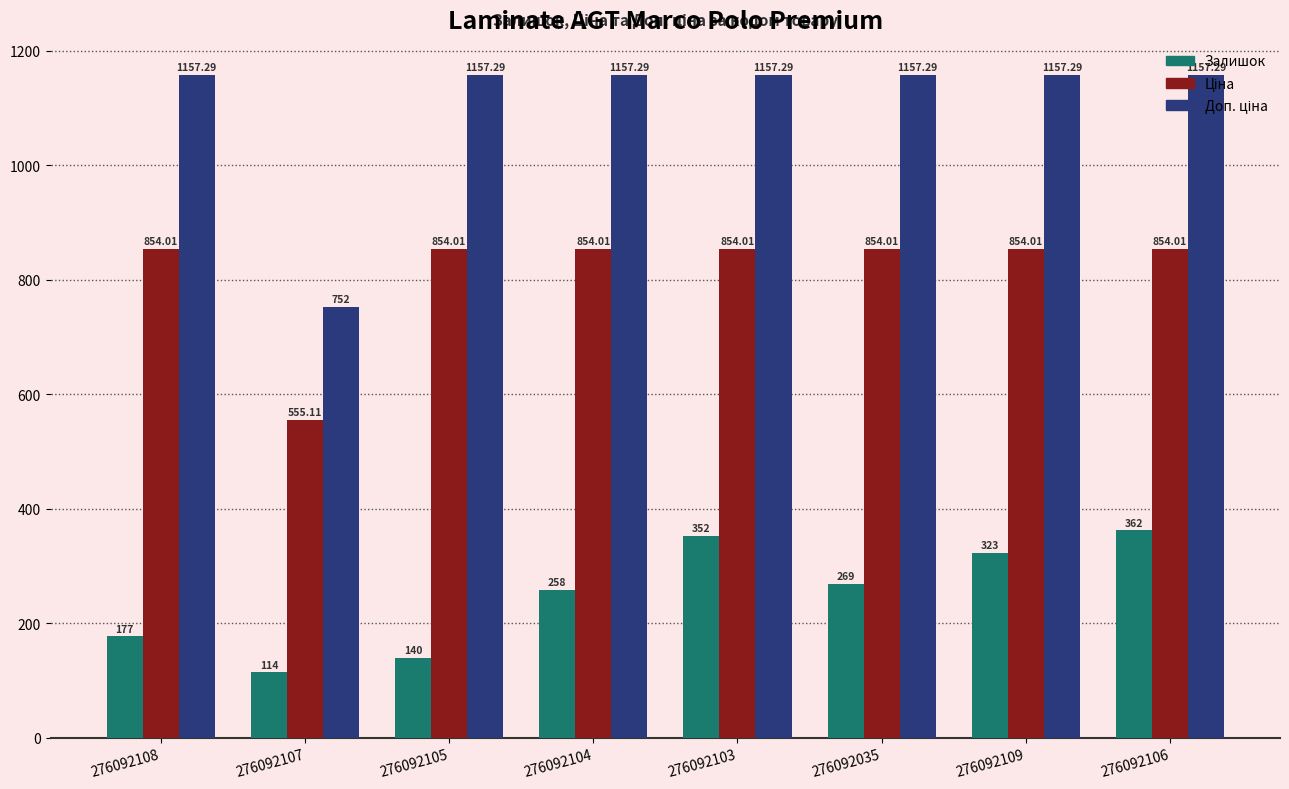

At which label does Залишок first exceed 269?

276092103